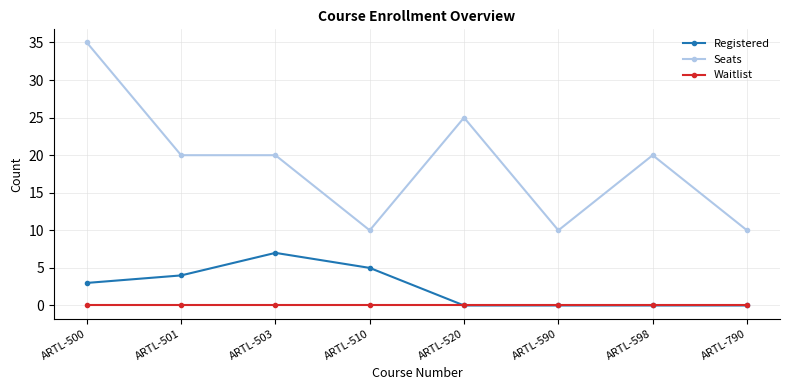

True or false: Registered has a value of 9 at ARTL-510.

False